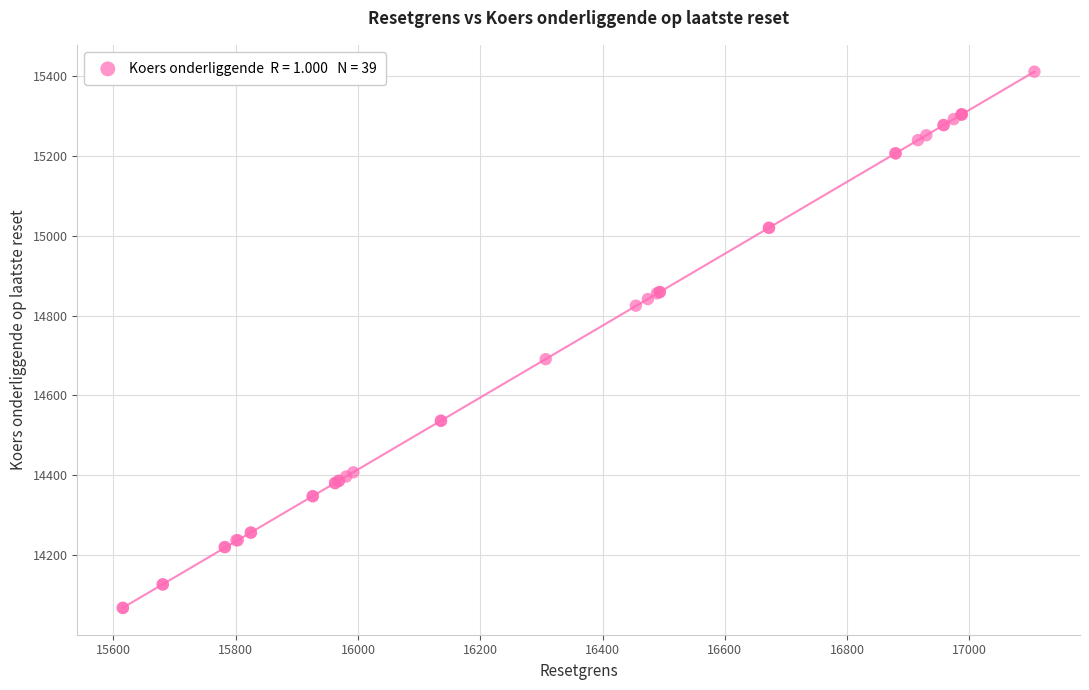

What Y value in the scatter plot is closest to 14739?

14690.9